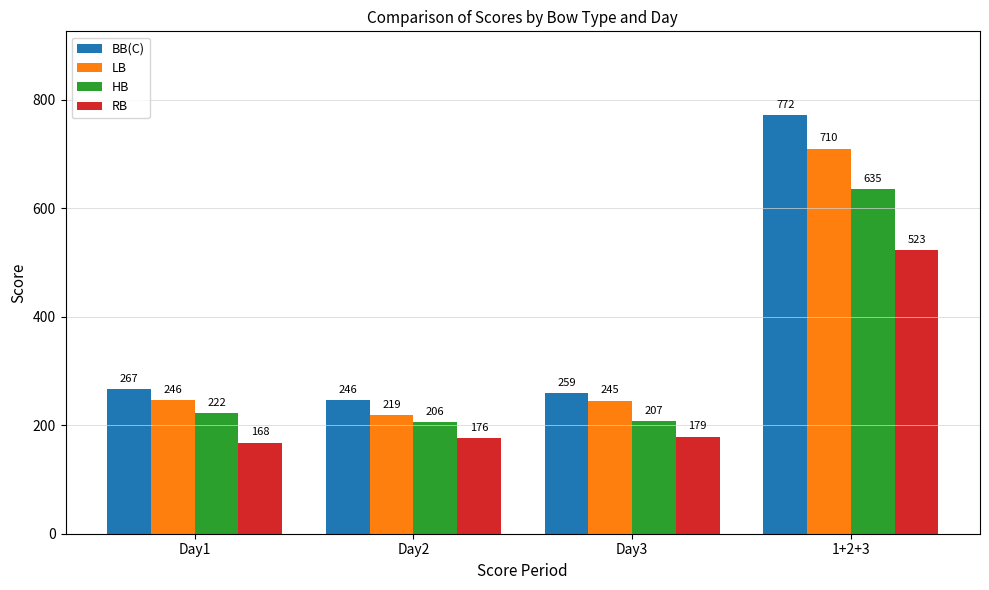

What is the spread (max minus min) of values at 1+2+3?

249